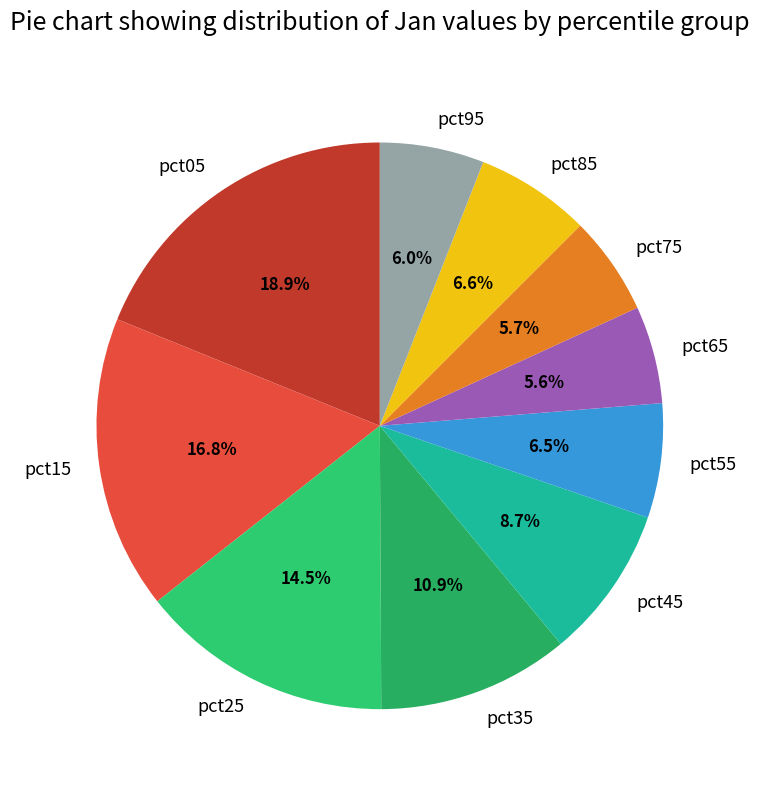

Does pct65 represent more than half of the total?

No